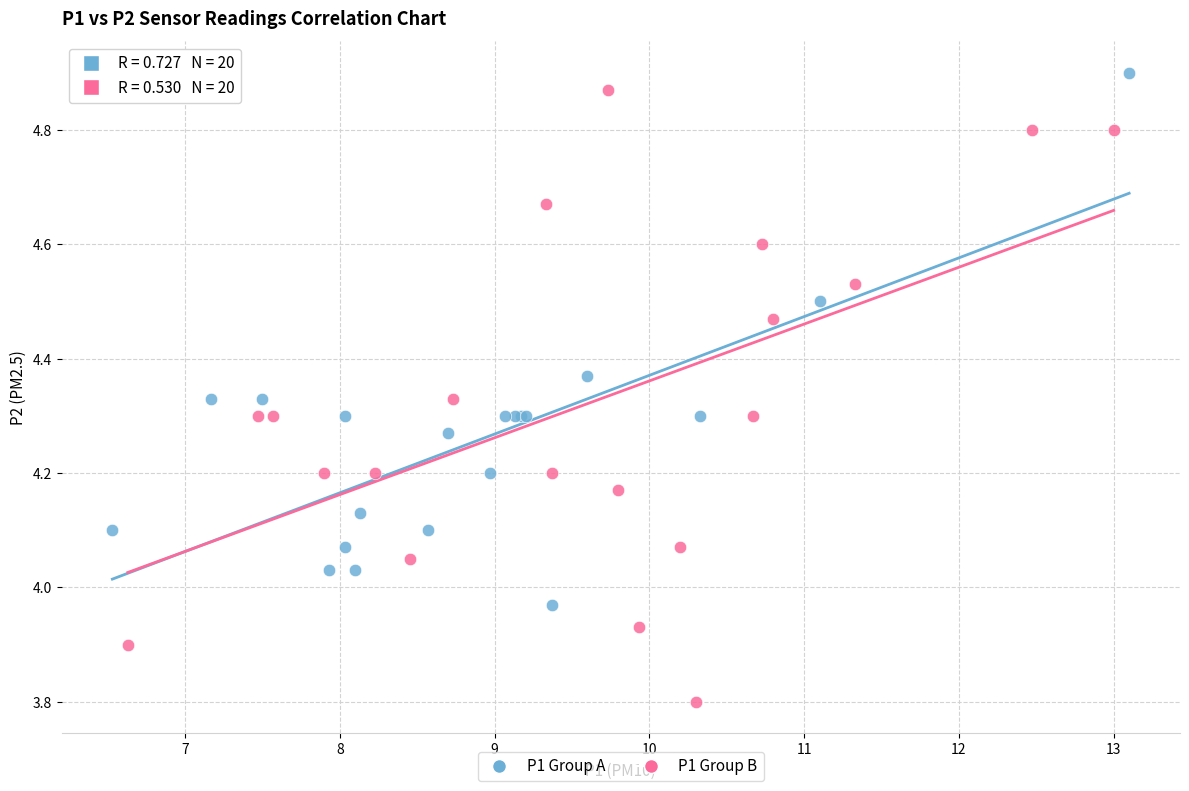

Which series has the widest spread of Y values?

P1 Group B